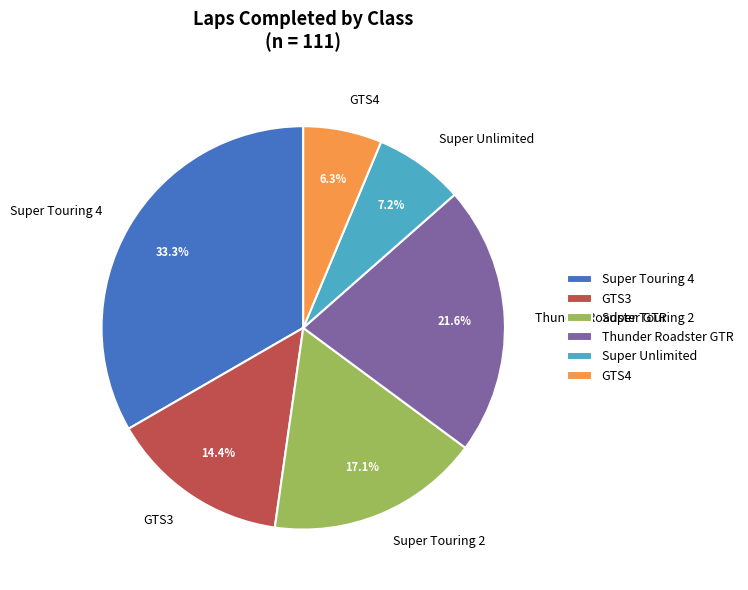

Does GTS4 represent more than half of the total?

No